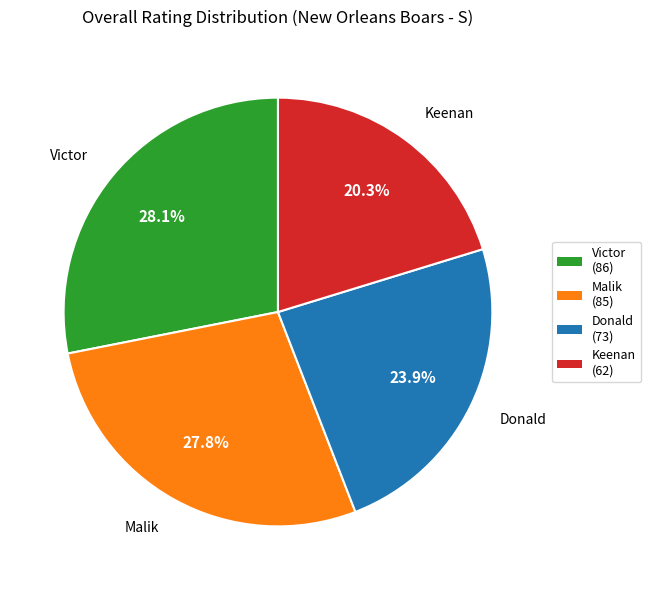

Is there any slice that represents more than half of the pie?

No